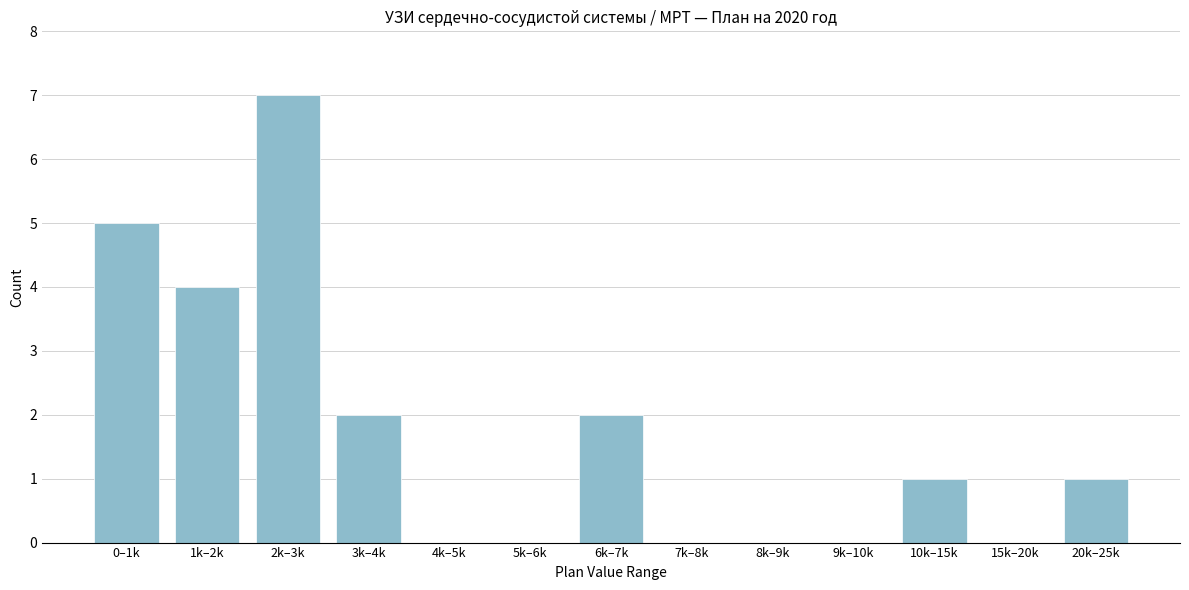

Reading left to right, extract all data points from this chart.

0–1k=5	1k–2k=4	2k–3k=7	3k–4k=2	4k–5k=0	5k–6k=0	6k–7k=2	7k–8k=0	8k–9k=0	9k–10k=0	10k–15k=1	15k–20k=0	20k–25k=1